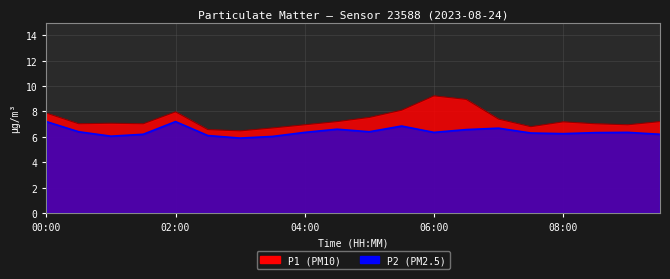

True or false: P2 line and P1 line intersect in this chart.

False